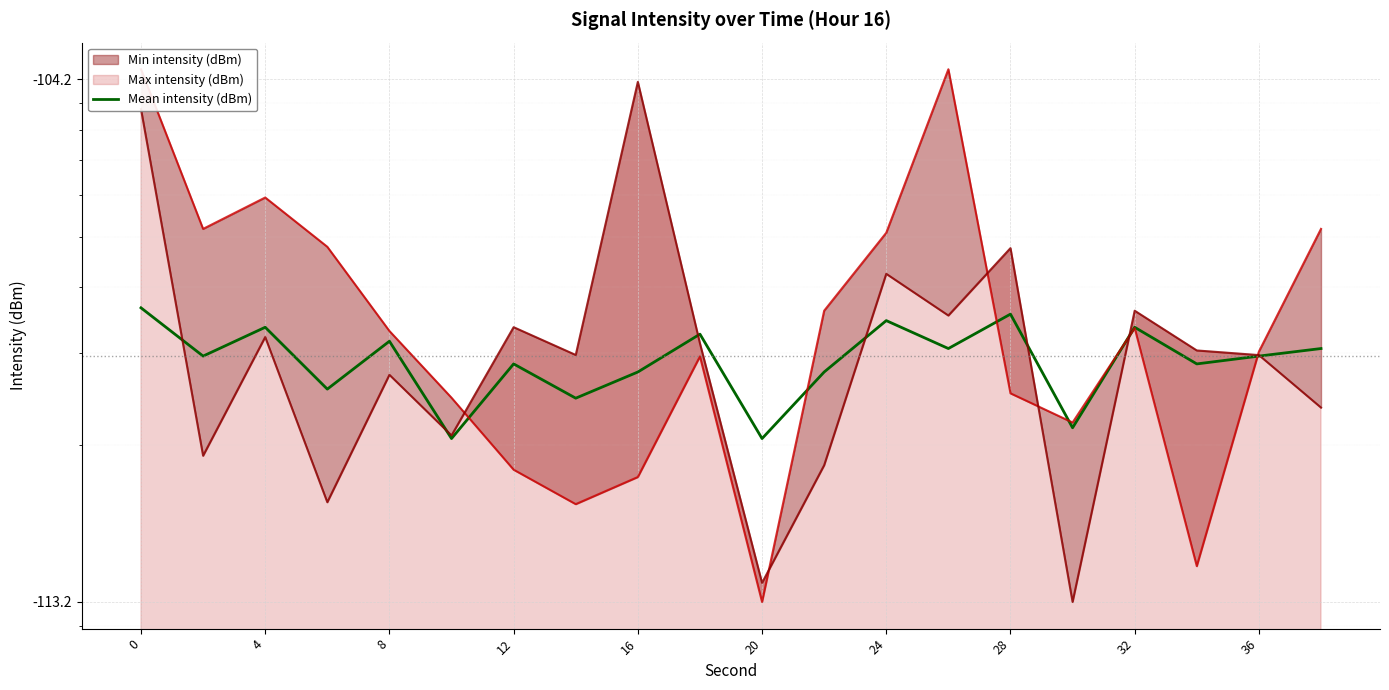

How many lines are shown in the chart?

1